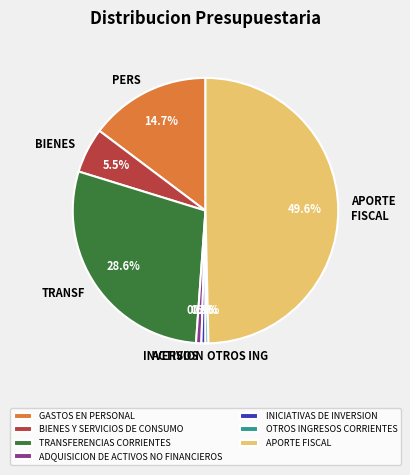

Which category has the biggest portion of the pie?

APORTE FISCAL